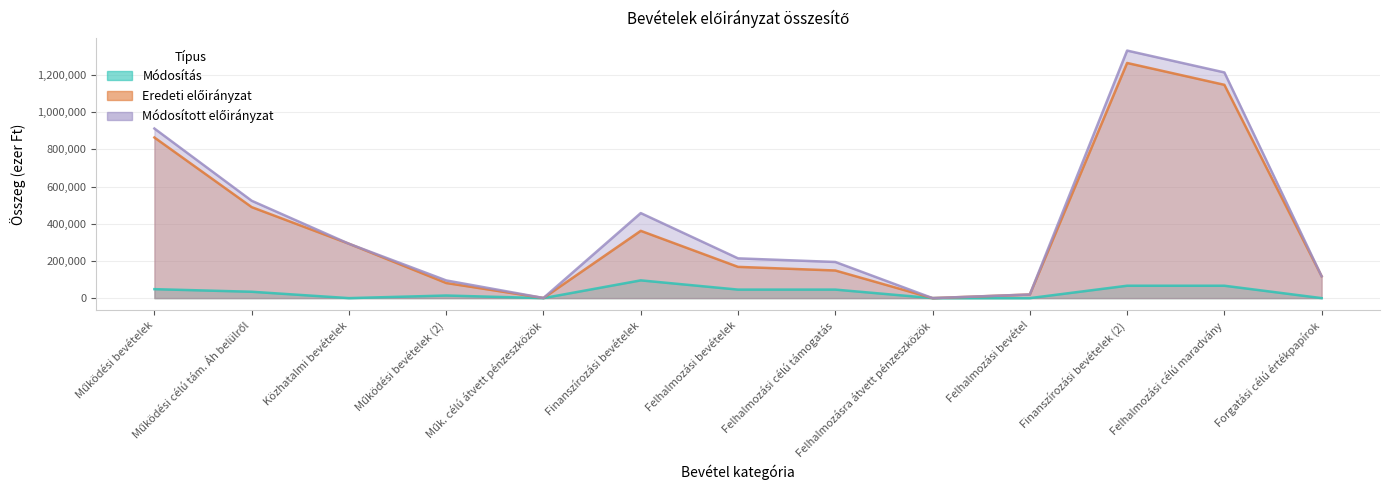

Between Felhalmozási célú támogatás and Felhalmozási bevétel, which is larger?

Felhalmozási célú támogatás